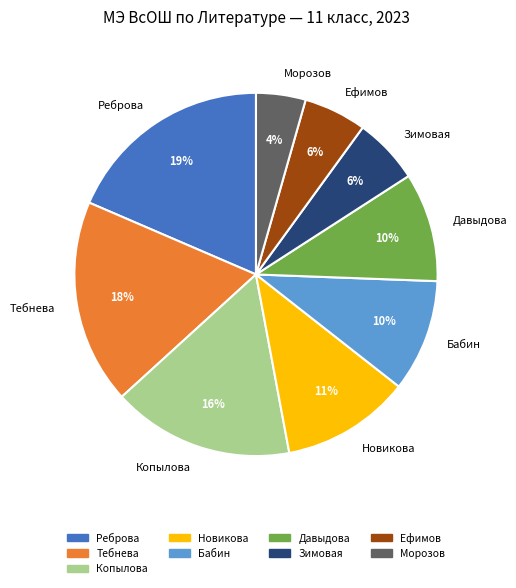

Does any single category account for the majority?

No